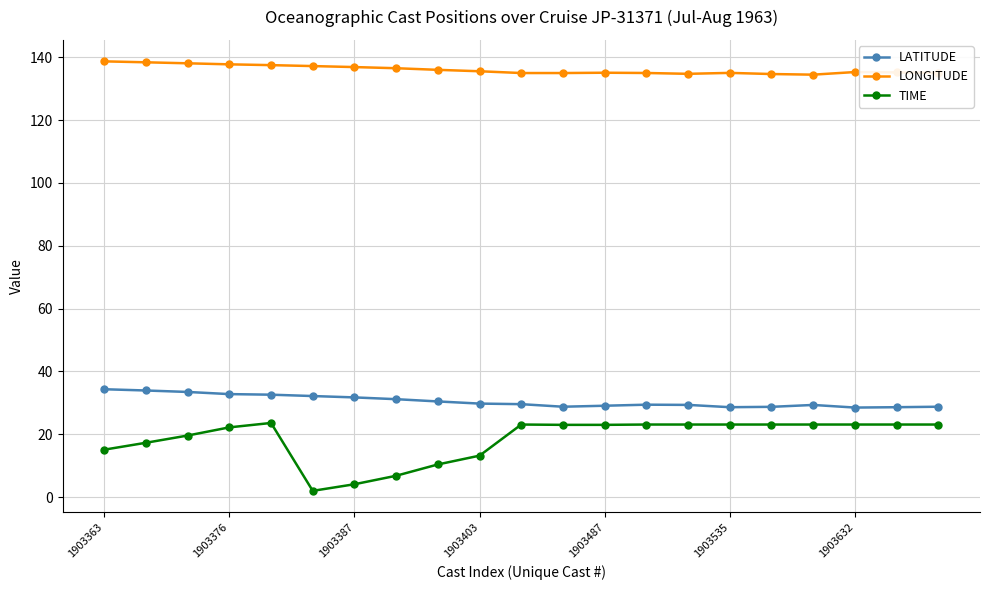

What is the average value of the TIME series?

18.5